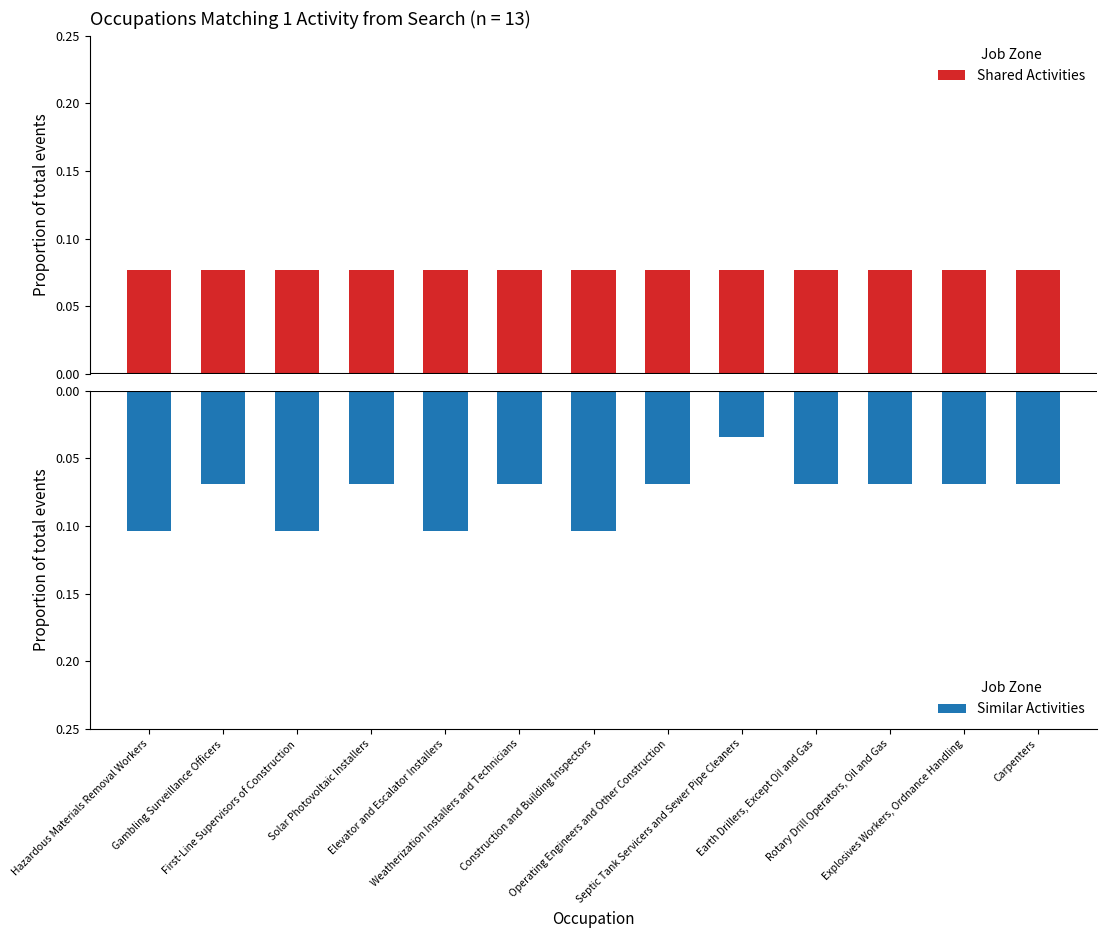

At which category does the chart reach its minimum across all series?

Hazardous Materials Removal Workers